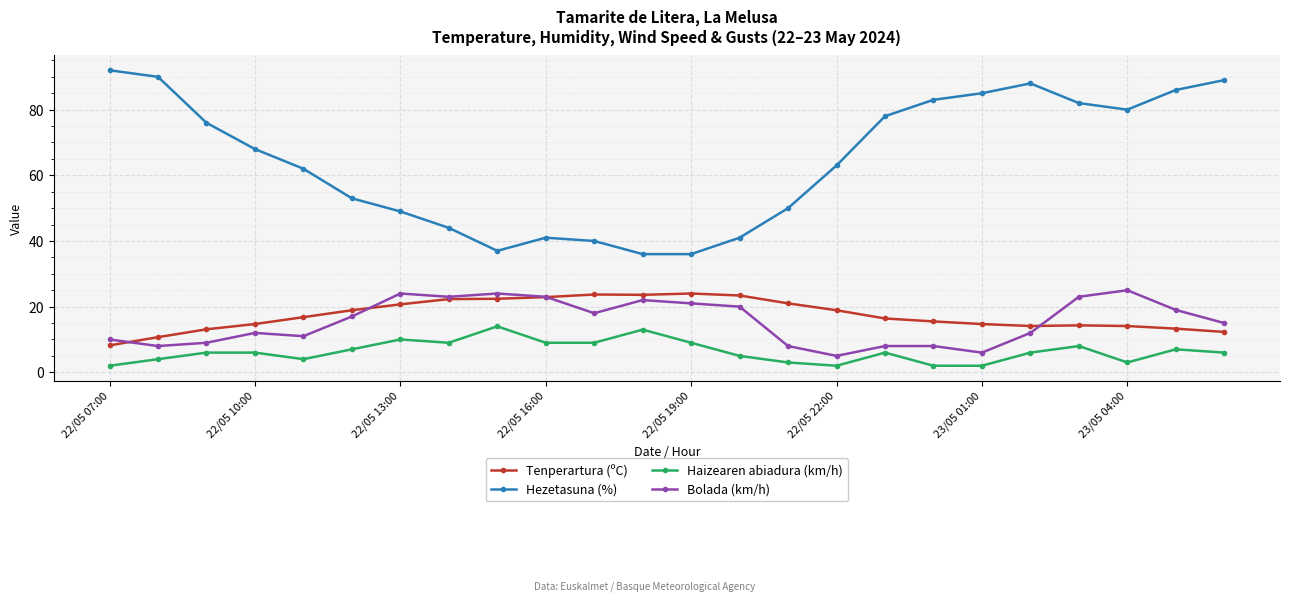

What are all the series names shown in the legend?

Tenperartura (ºC), Hezetasuna (%), Haizearen abiadura (km/h), Bolada (km/h)